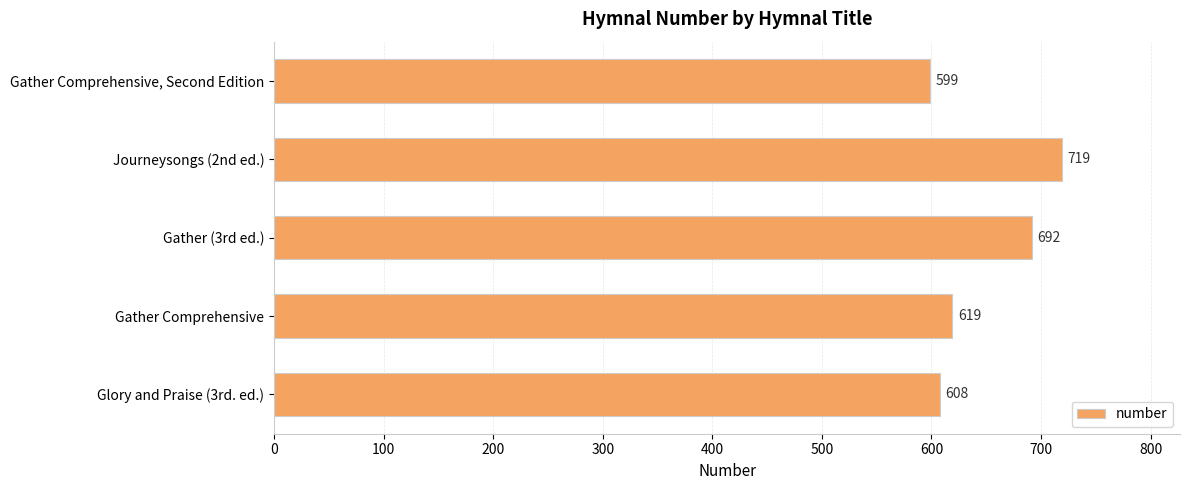

What is the ratio of the value at Gather Comprehensive, Second Edition to the value at Journeysongs (2nd ed.)?

0.8